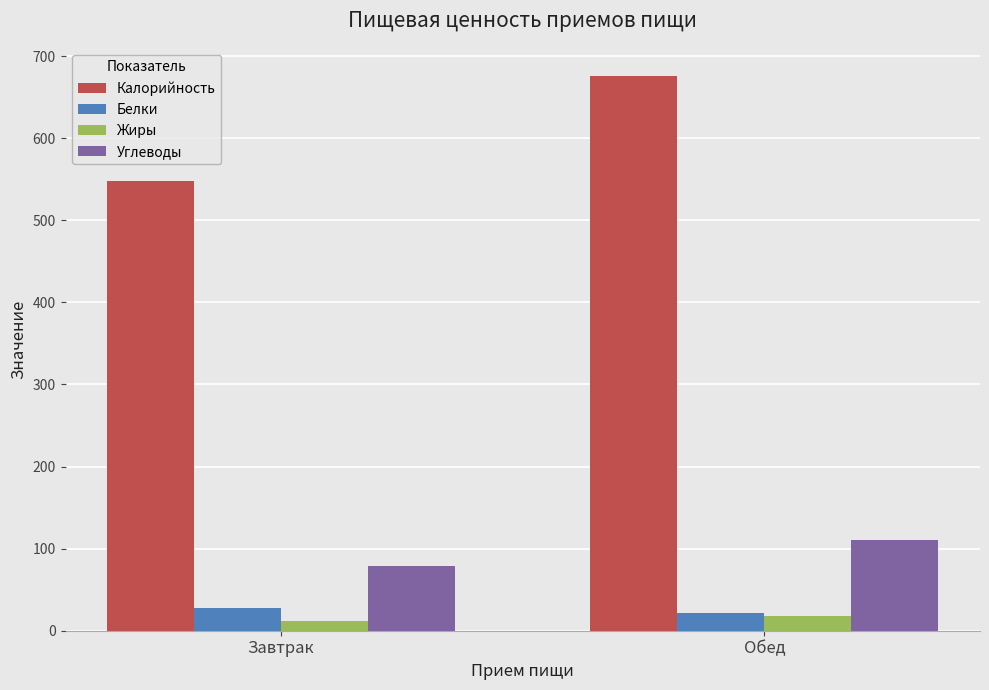

What is the difference between the Жиры values at Обед and Завтрак?

5.5